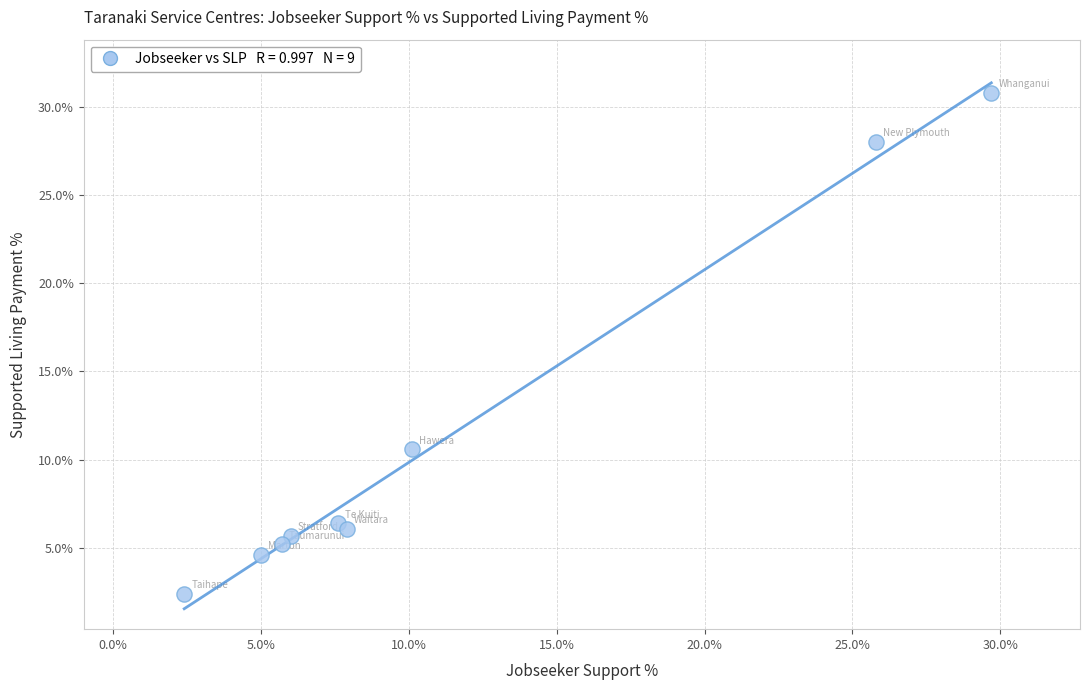

What Y value in the scatter plot is closest to 16?

10.6